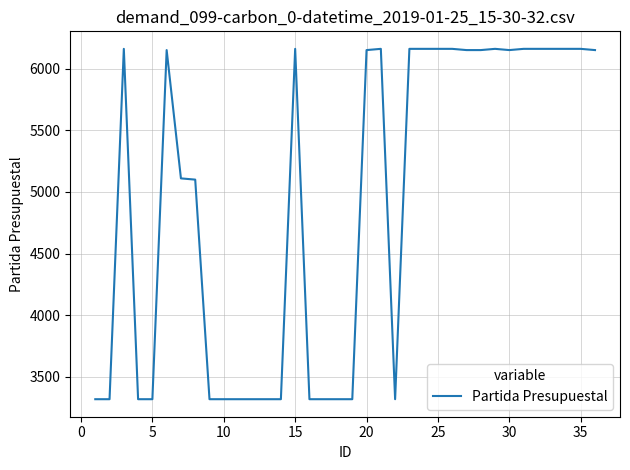

What is the smallest value displayed?

3320